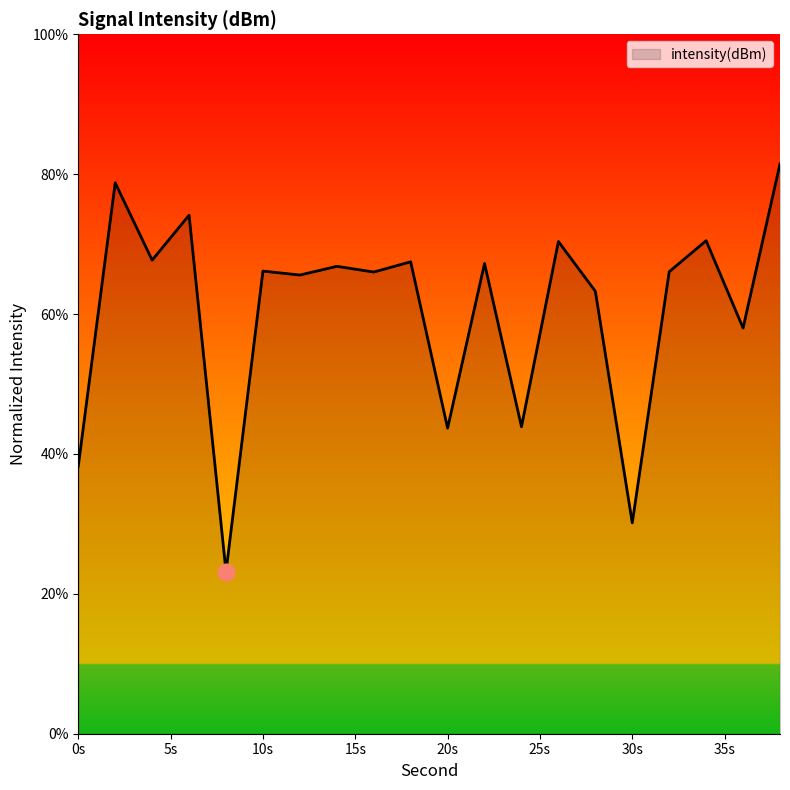

What is the smallest value displayed?

23.2